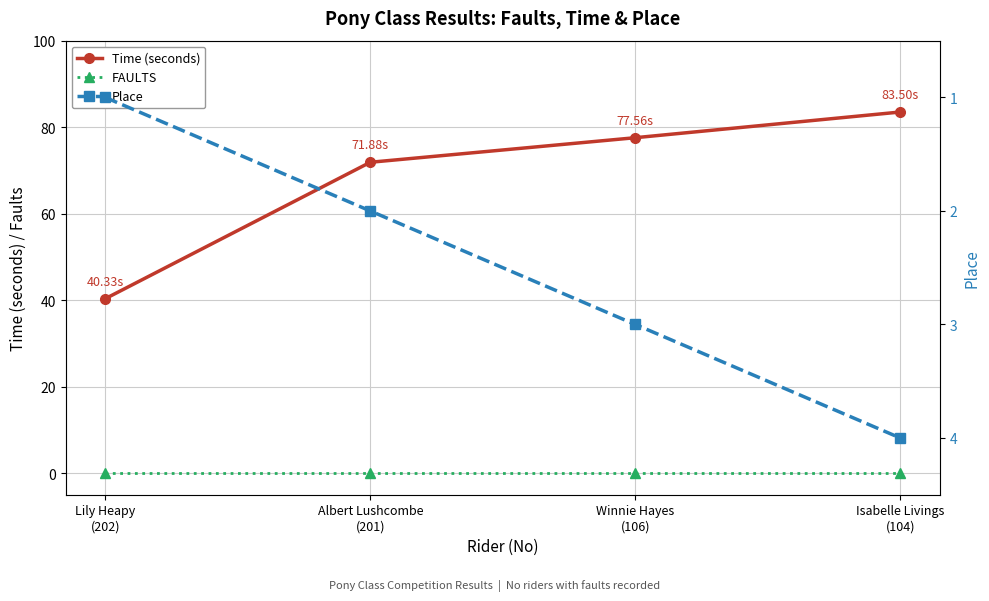

Count the number of data series in this chart.

3